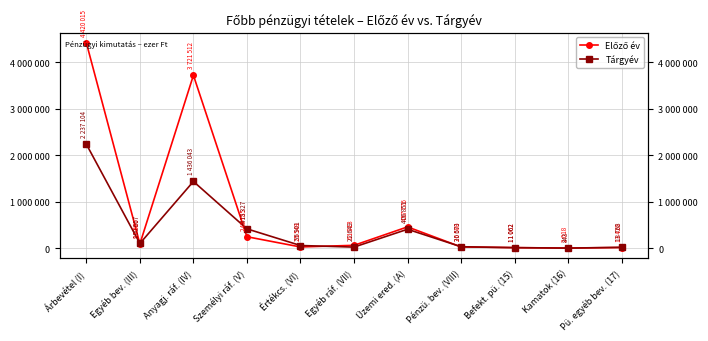

Which series ends up on top after the final intersection of Tárgyév and Előző év?

Tárgyév